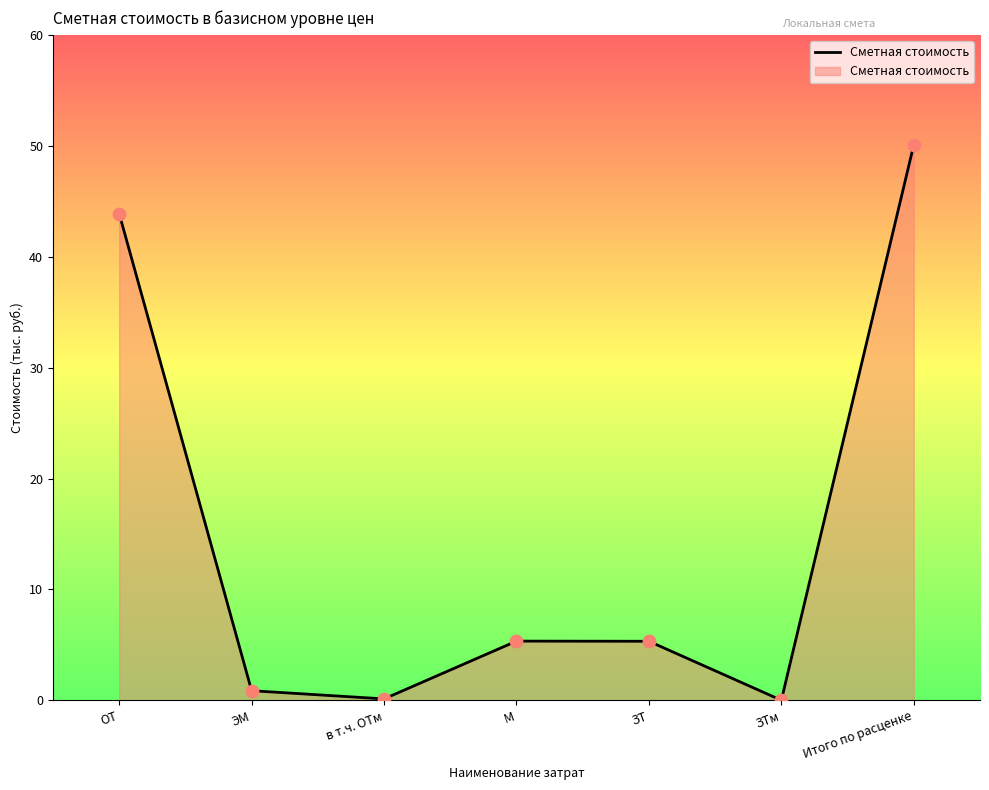

Approximately how many times larger is the value at ОТ compared to М?

8.2